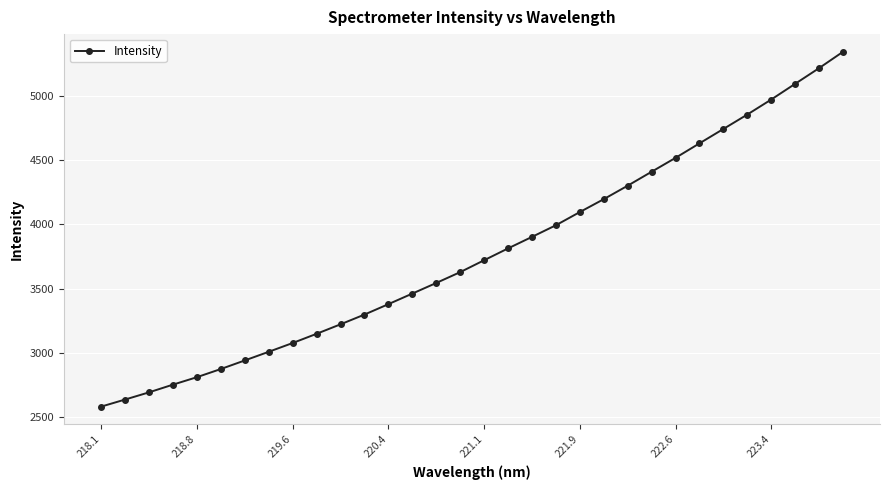

Count the number of categories in the chart.

32